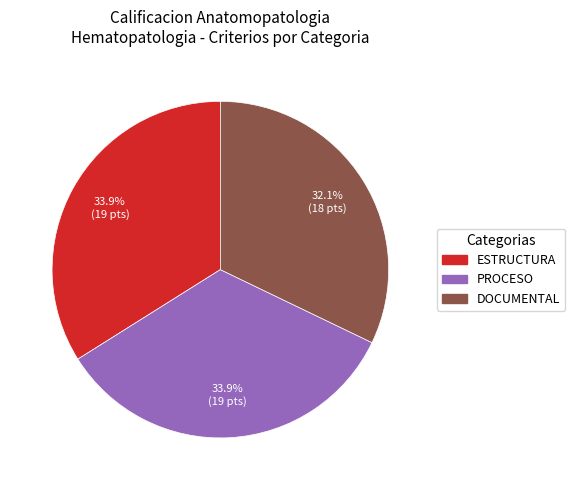

To the nearest percent, what percentage of the pie is PROCESO?

34%